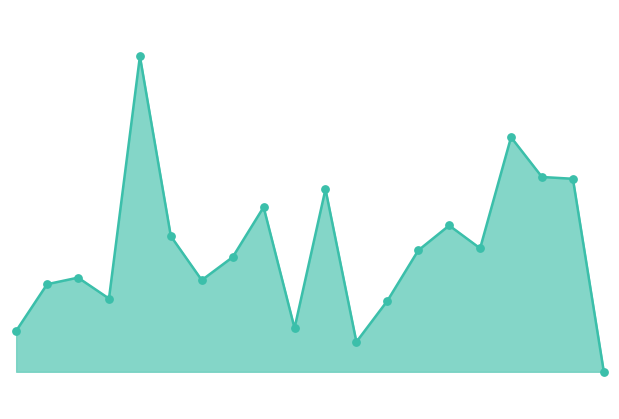

Is this an area chart (filled region under the line)?

Yes